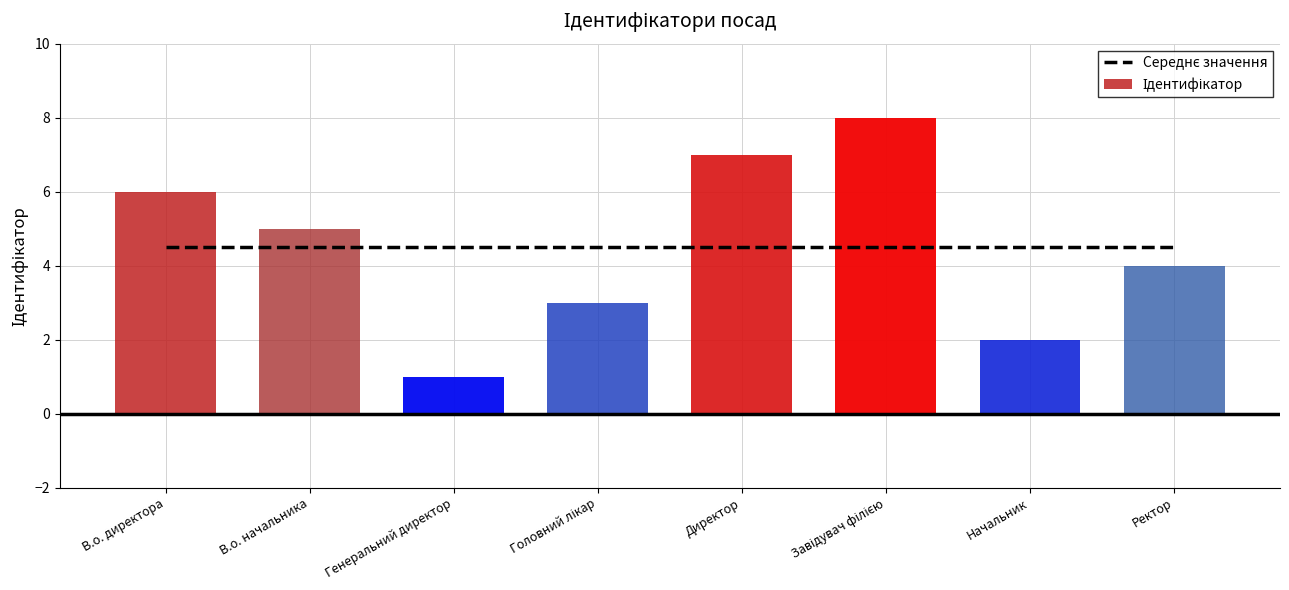

Reading left to right, list all the values displayed in this chart.

6	5	1	3	7	8	2	4